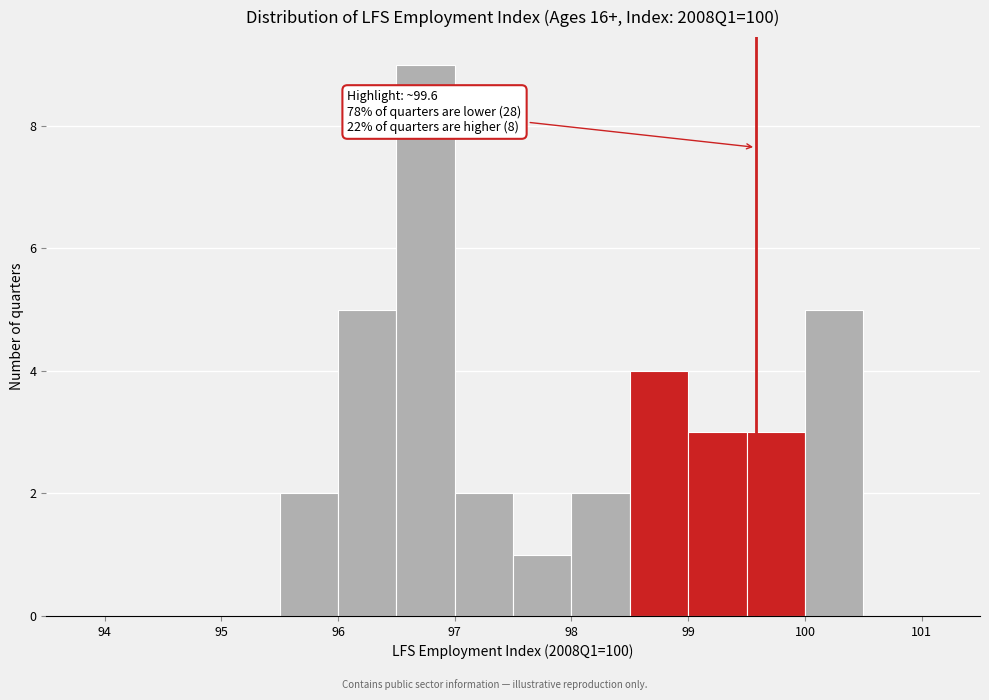

Over which range of the x-axis is the bar tallest?

96.5 to 97.0